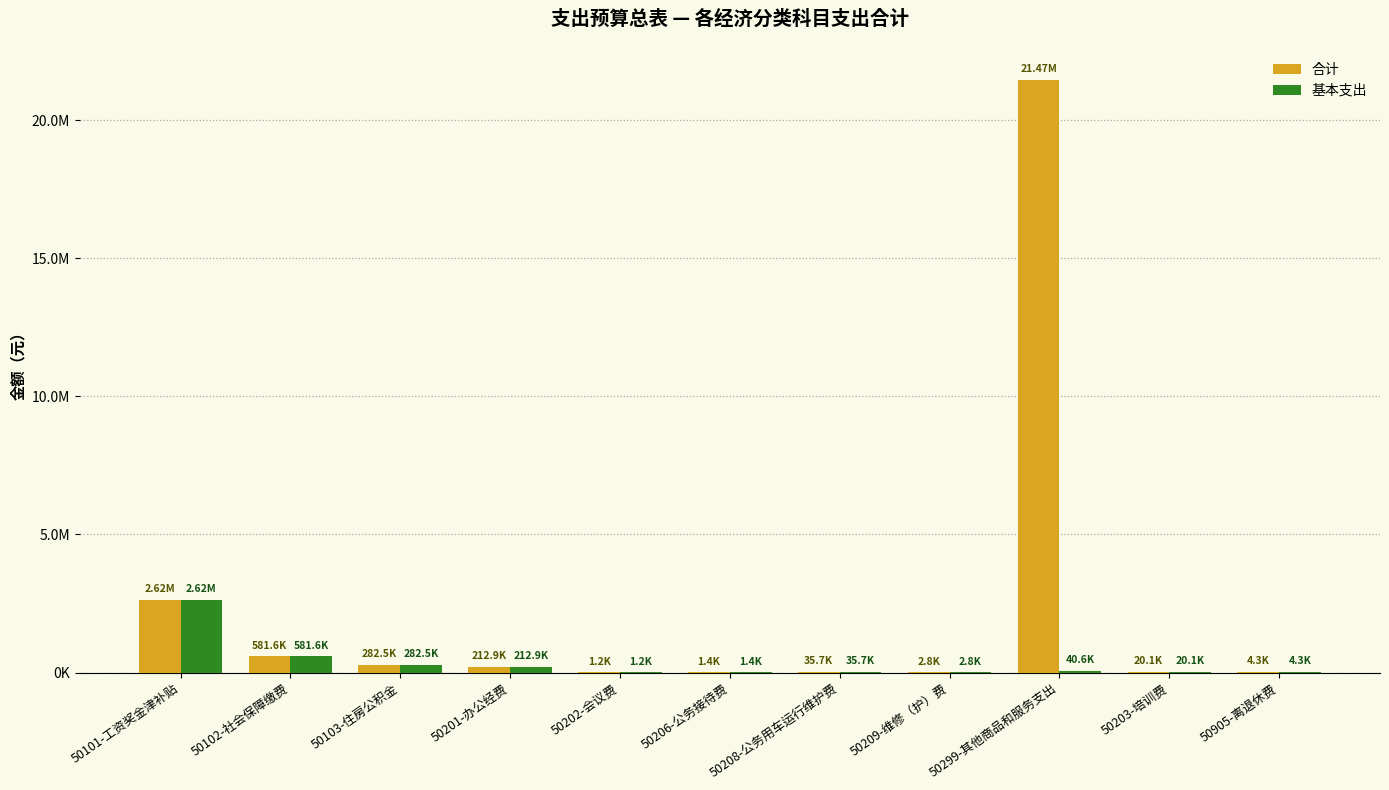

At 50102-社会保障缴费, list the series in order from largest to smallest.

合计, 基本支出